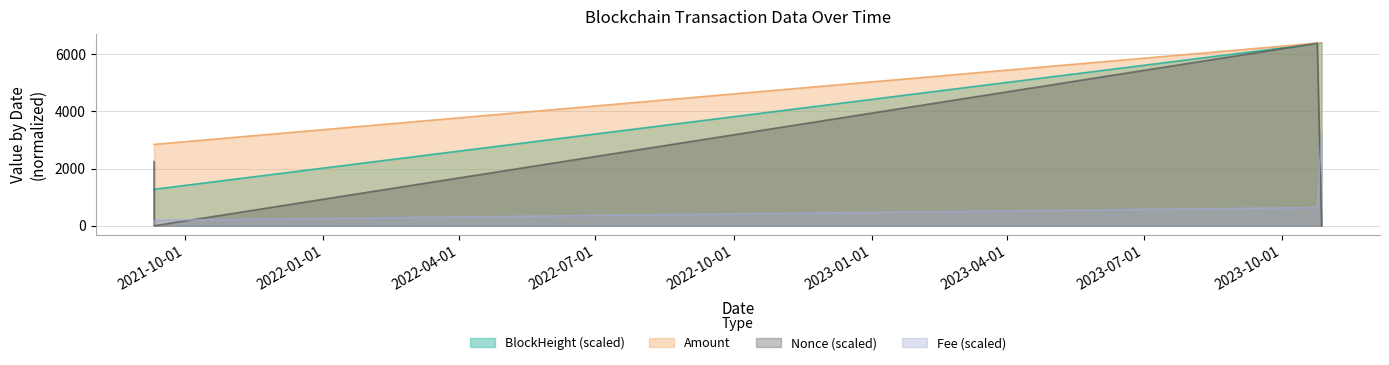

List the series in order of their overall mean, highest first.

Amount, BlockHeight (scaled), Nonce (scaled), Fee (scaled)